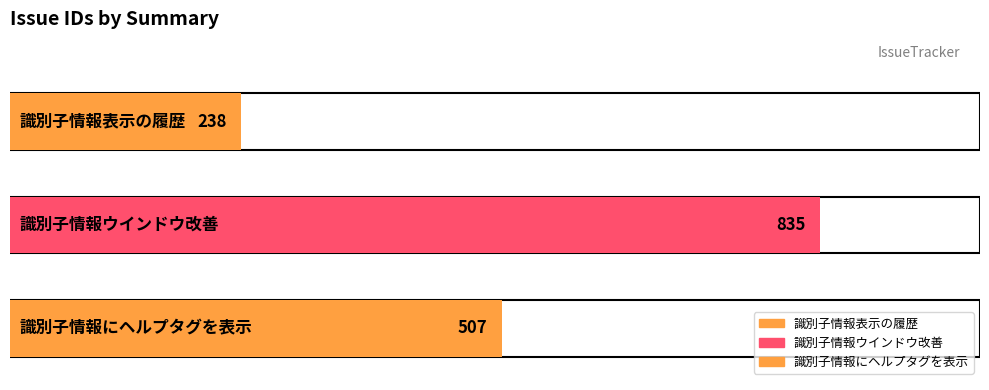

At which label is the value closest to 536?

識別子情報にヘルプタグを表示